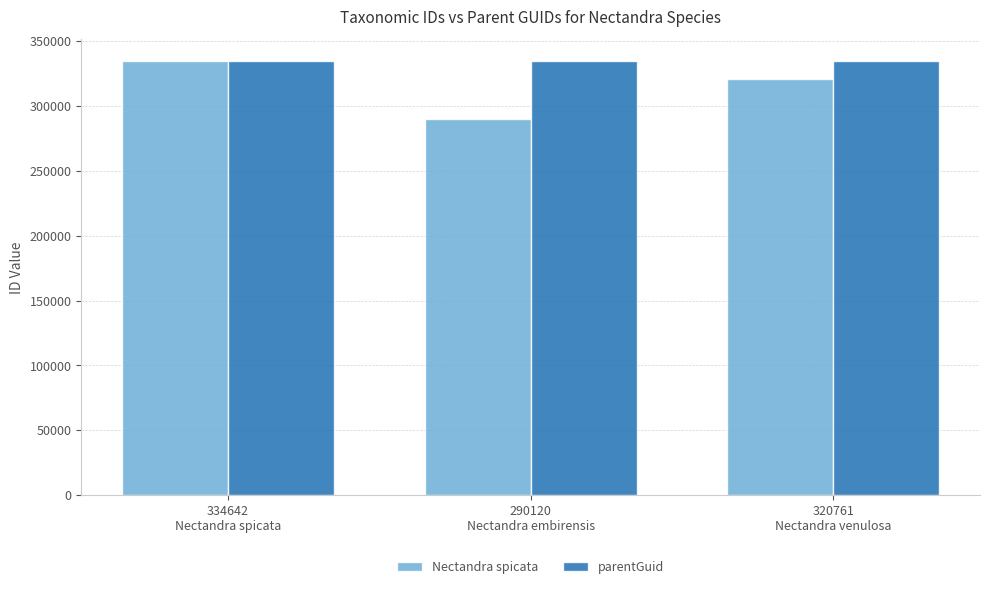

Rank the series by their average value, from highest to lowest.

parentGuid, Nectandra spicata